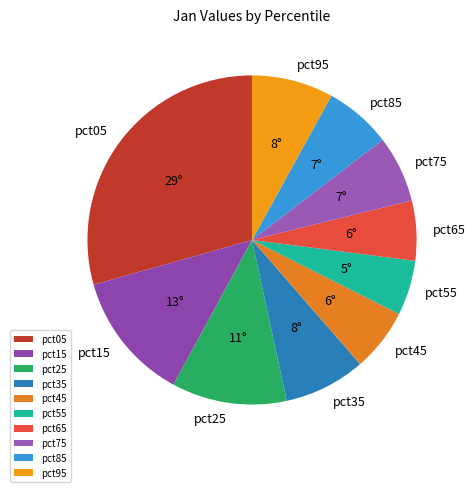

Is the sum of pct95 and pct85 greater than half?

No